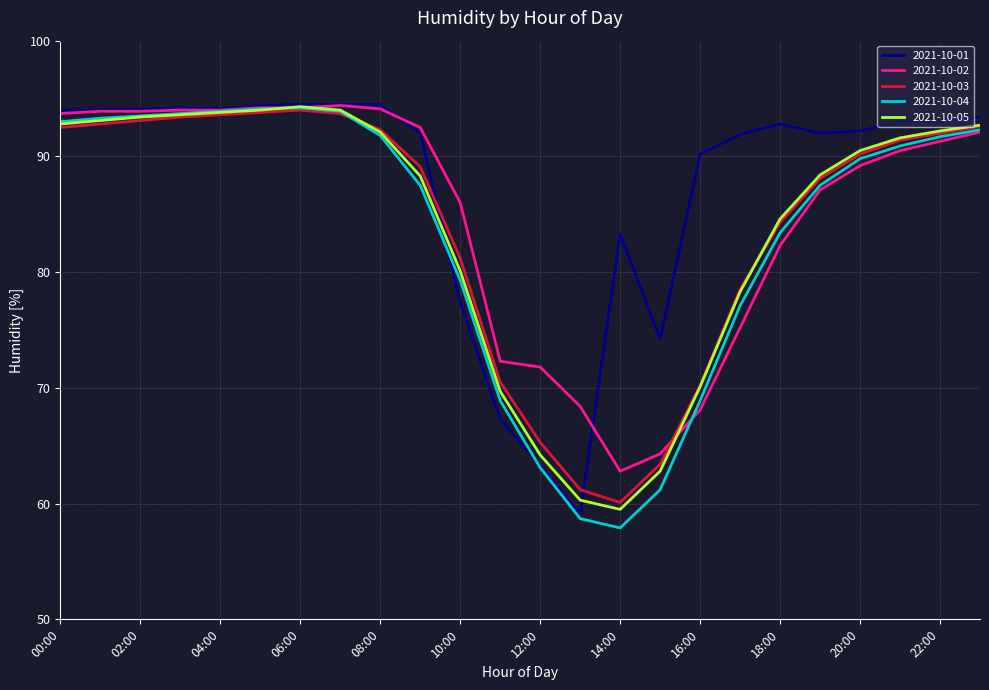

What is the difference between the second highest and second lowest values in the 2021-10-01 series?

31.2